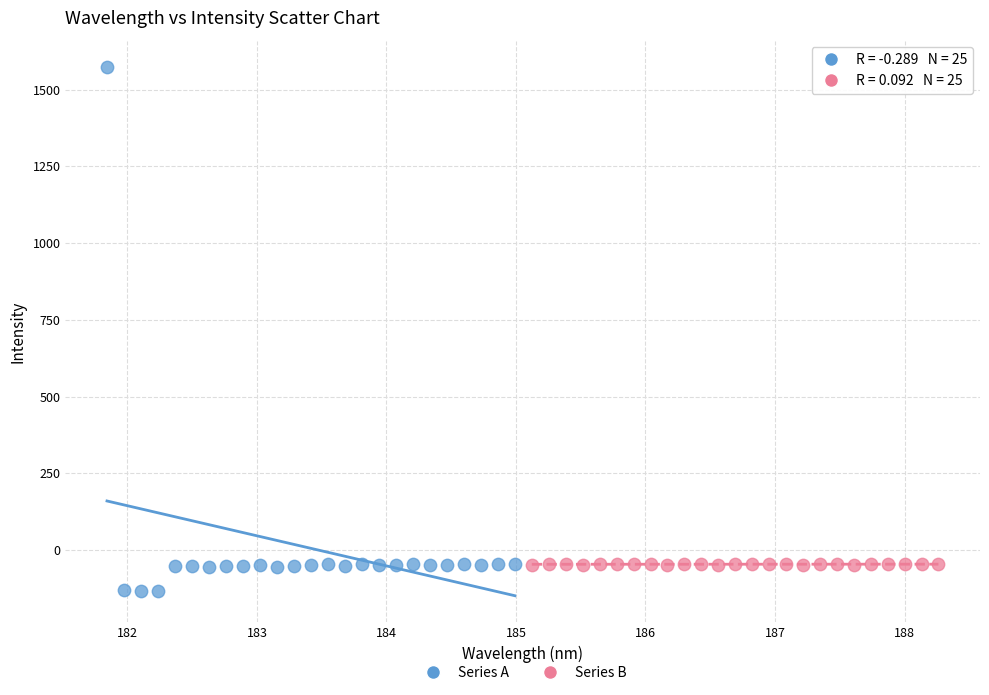

Which series has the widest spread of Y values?

Series A